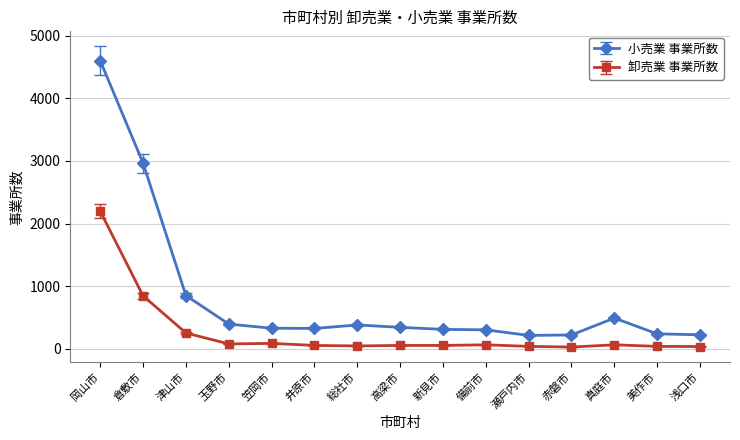

Where is 卸売業 事業所数 nearest to the value 1112?

倉敷市